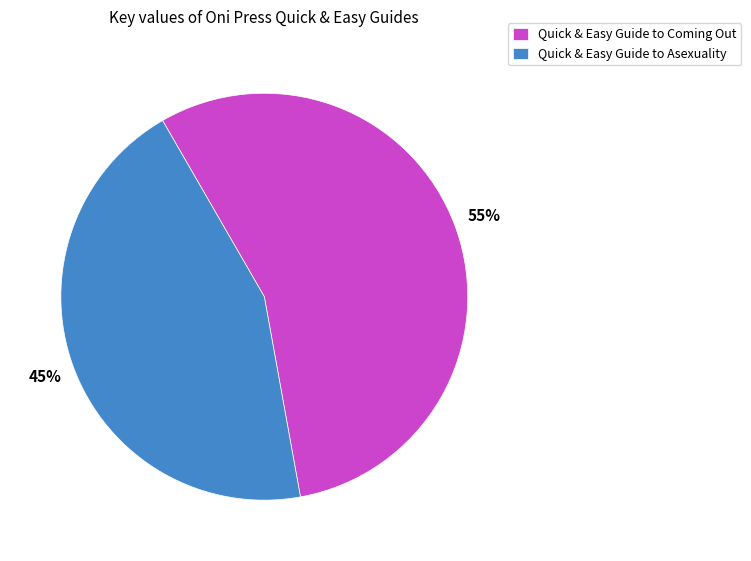

Rank the categories by value from lowest to highest.

Quick & Easy Guide to Asexuality, Quick & Easy Guide to Coming Out